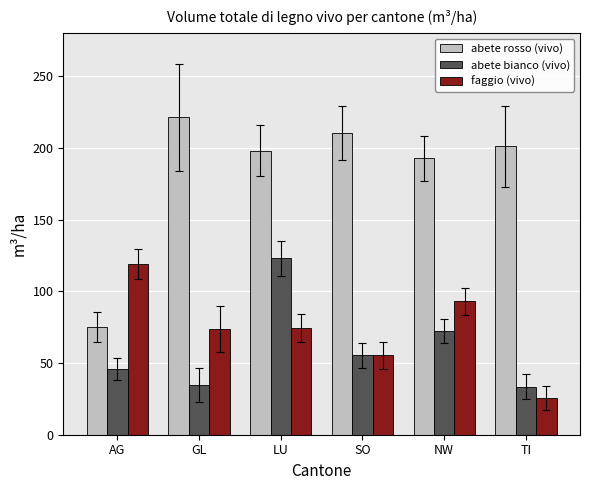

At how many categories does at least one series exceed 93?

6